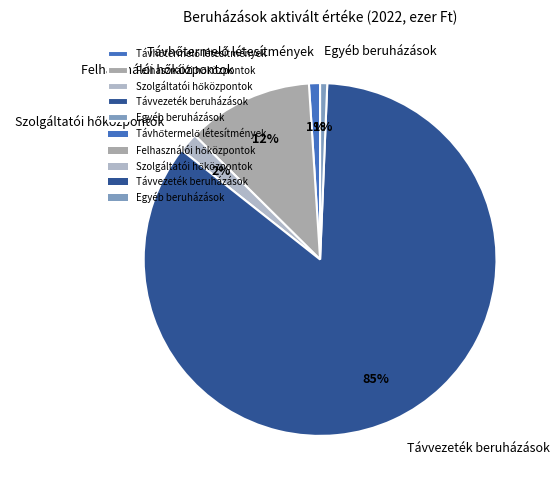

True or false: Egyéb beruházások accounts for 13% of the total.

False